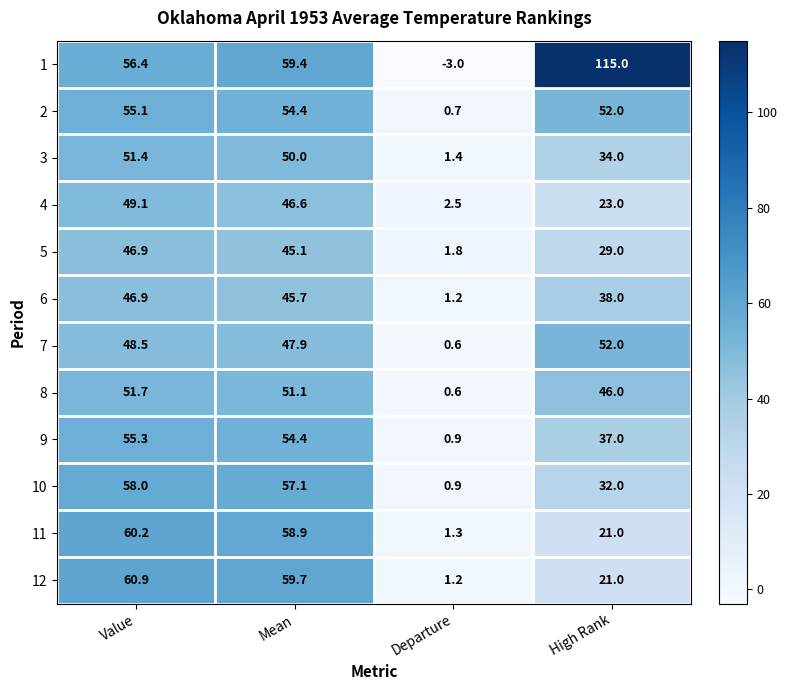

Between Value and Departure, which series saw the biggest shift?

12